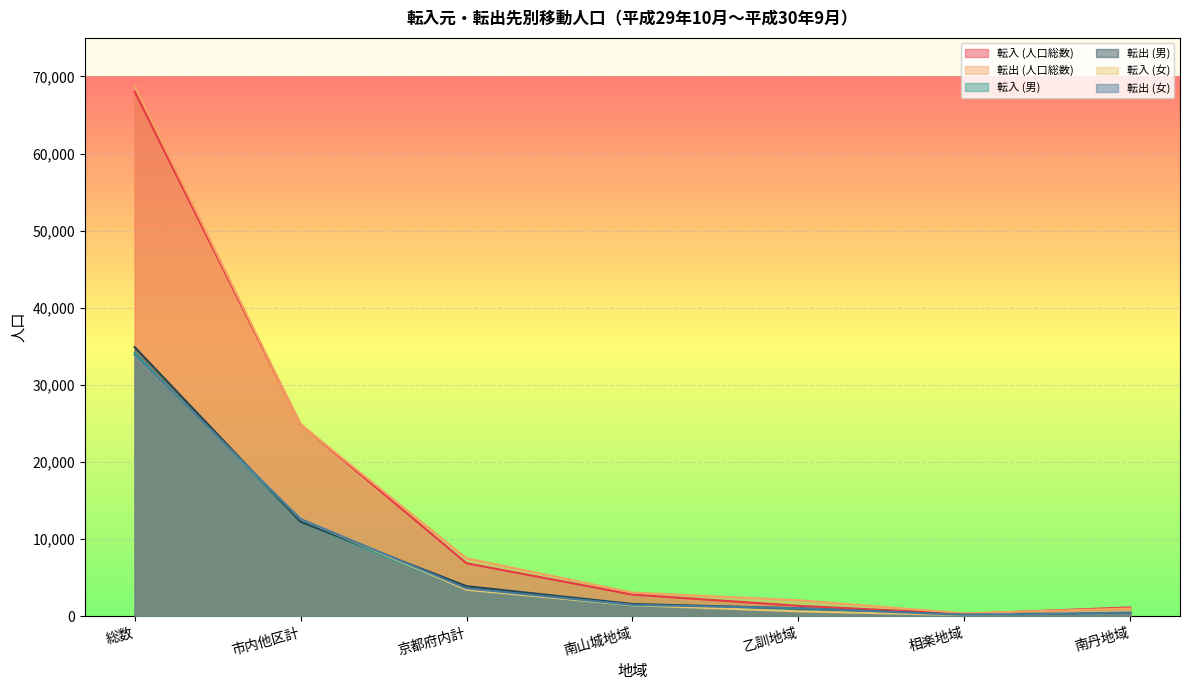

Which series has the widest spread of values?

転出 (人口総数)